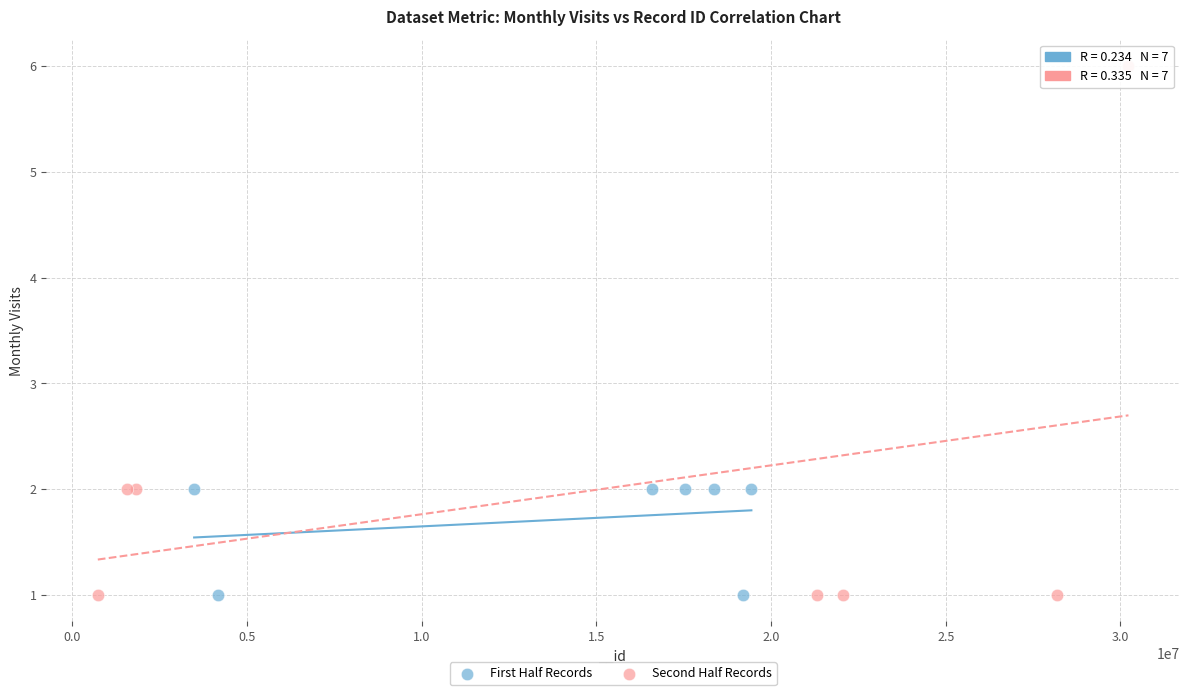

Which series contains the highest Y value?

Second Half Records